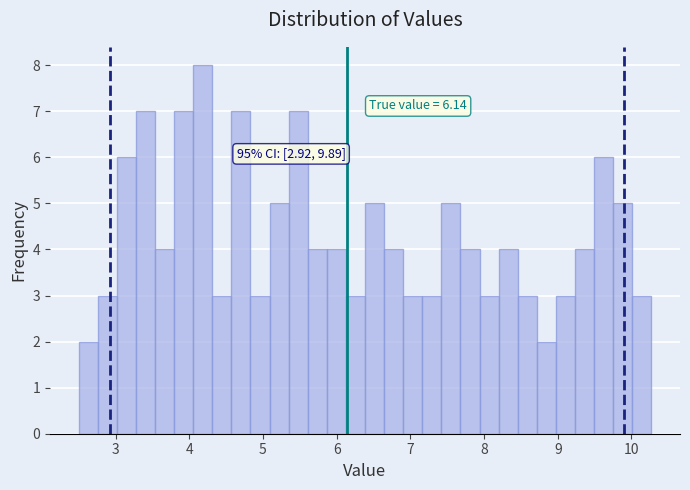

Read against the x-axis, roughly where is the centre of the tallest bar?

4.2